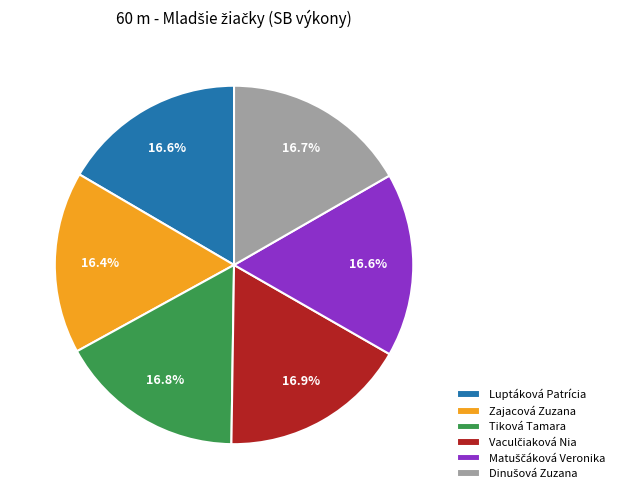

Do Tiková Tamara and Zajacová Zuzana together represent more than half of the pie?

No